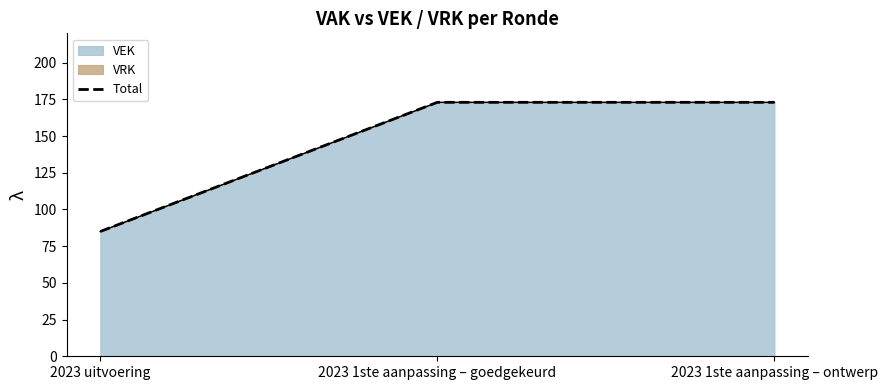

Is it true that the value at 2023 1ste aanpassing – goedgekeurd is 173?

True